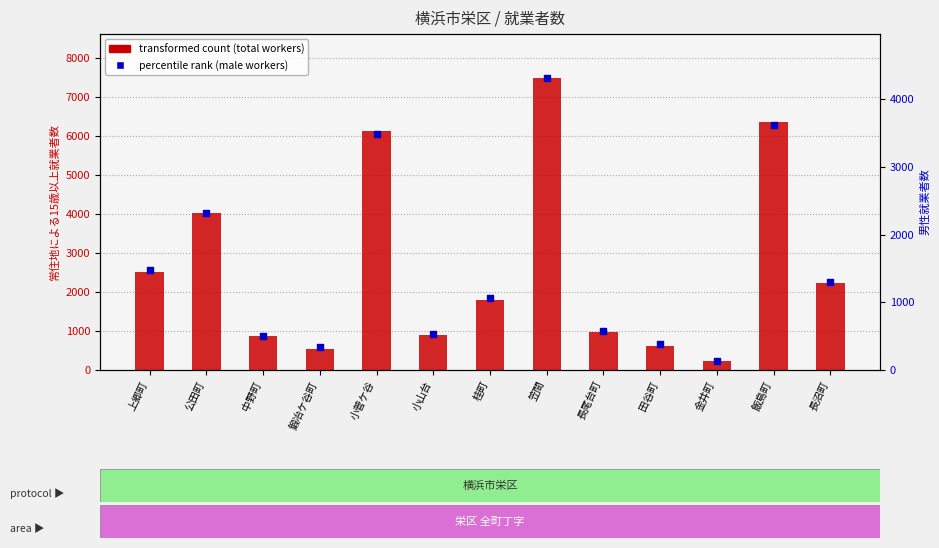

Which series has the largest total across all categories?

transformed count (total workers)